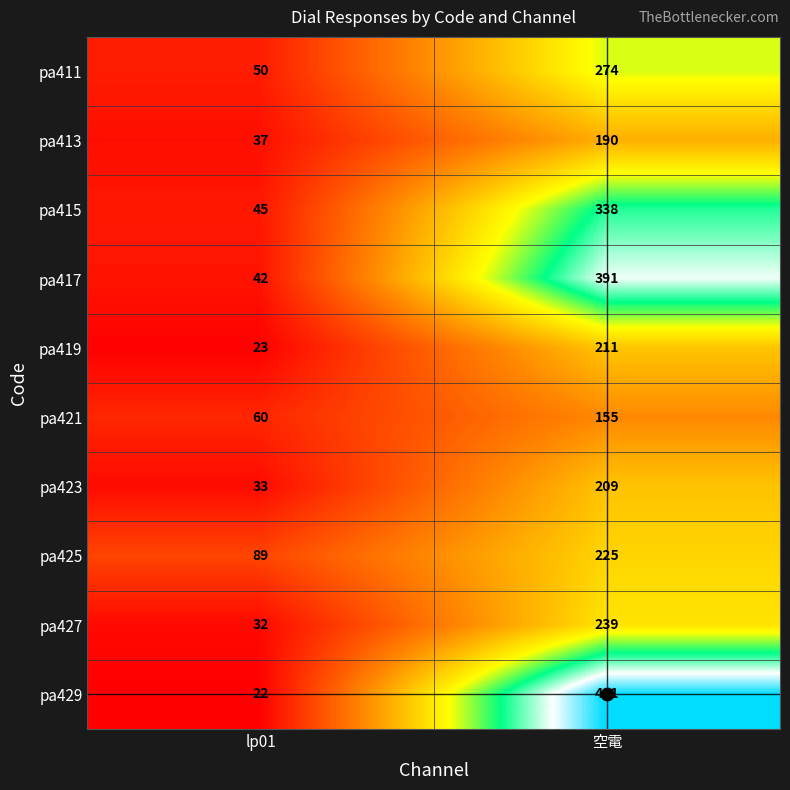

Which category has the highest value across all series?

空電